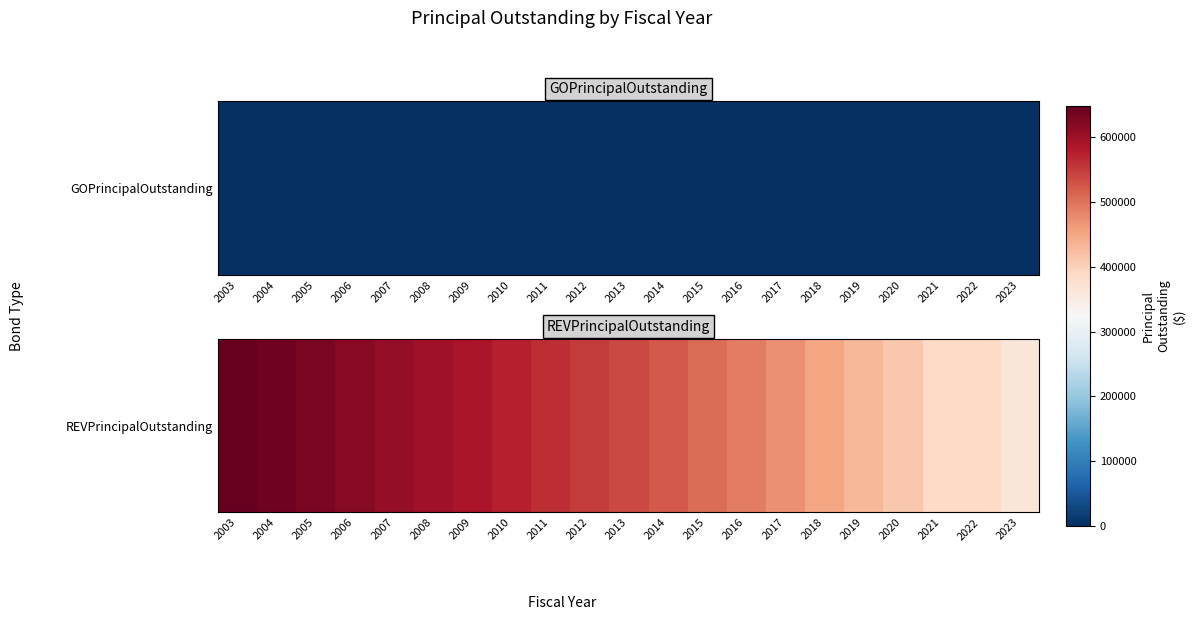

List the labels in order of value, largest first.

2003, 2004, 2005, 2006, 2007, 2008, 2009, 2010, 2011, 2012, 2013, 2014, 2015, 2016, 2017, 2018, 2019, 2020, 2021, 2022, 2023